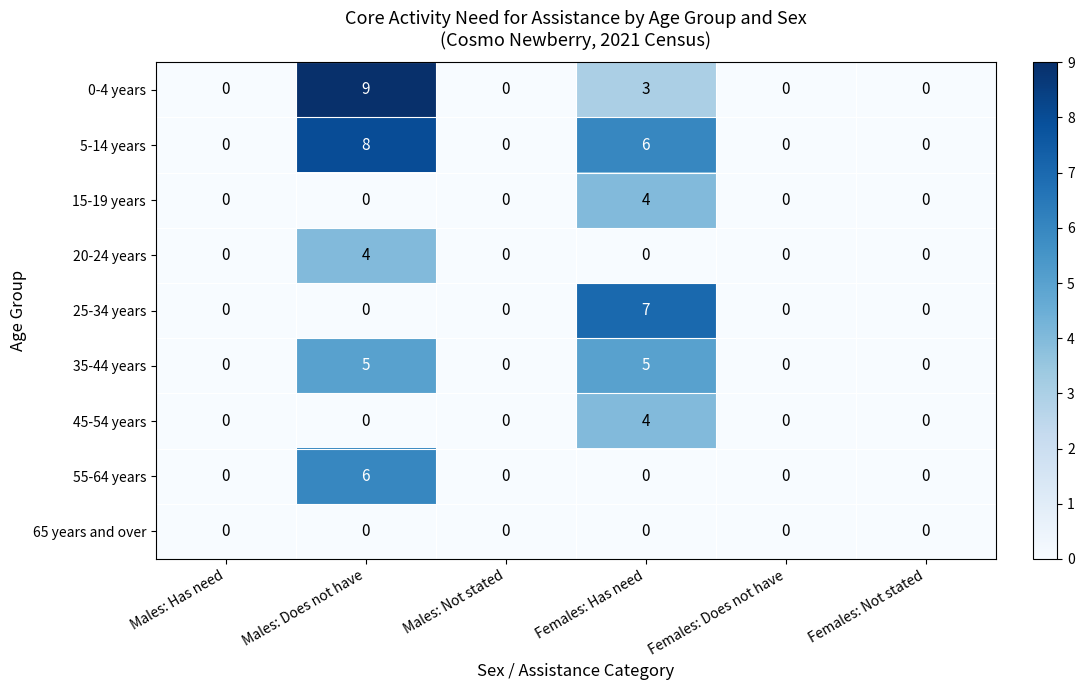

Which series has the widest spread of values?

0-4 years